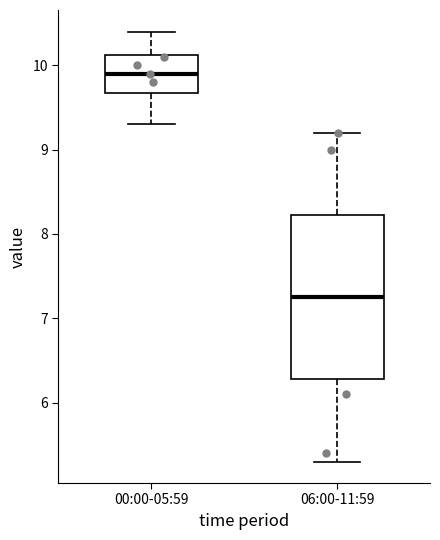

Which box has the lowest median line?

06:00-11:59